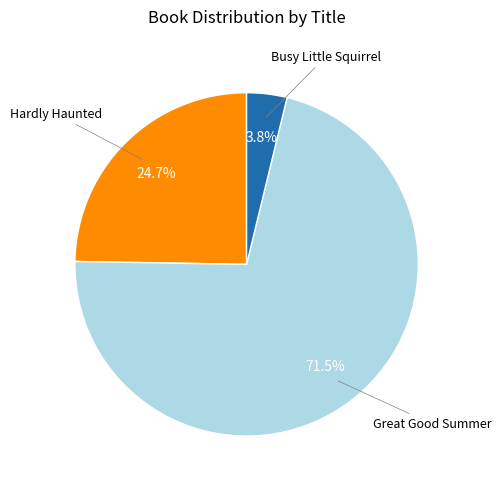

Is there a majority slice in this chart?

Yes